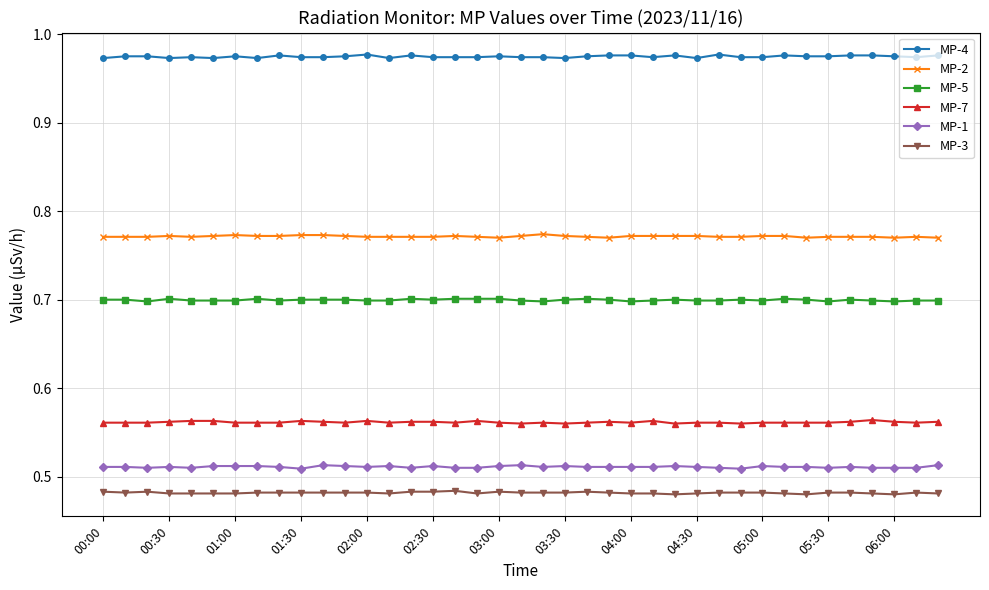

At how many categories does at least one series exceed 0?

39